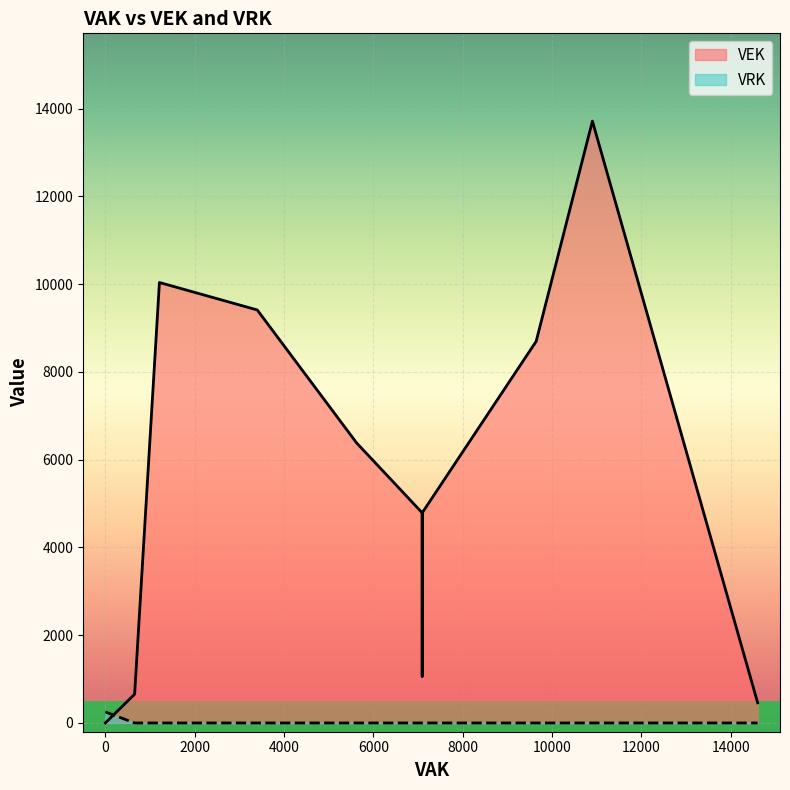

Is it true that VRK equals -109 at 21?

False